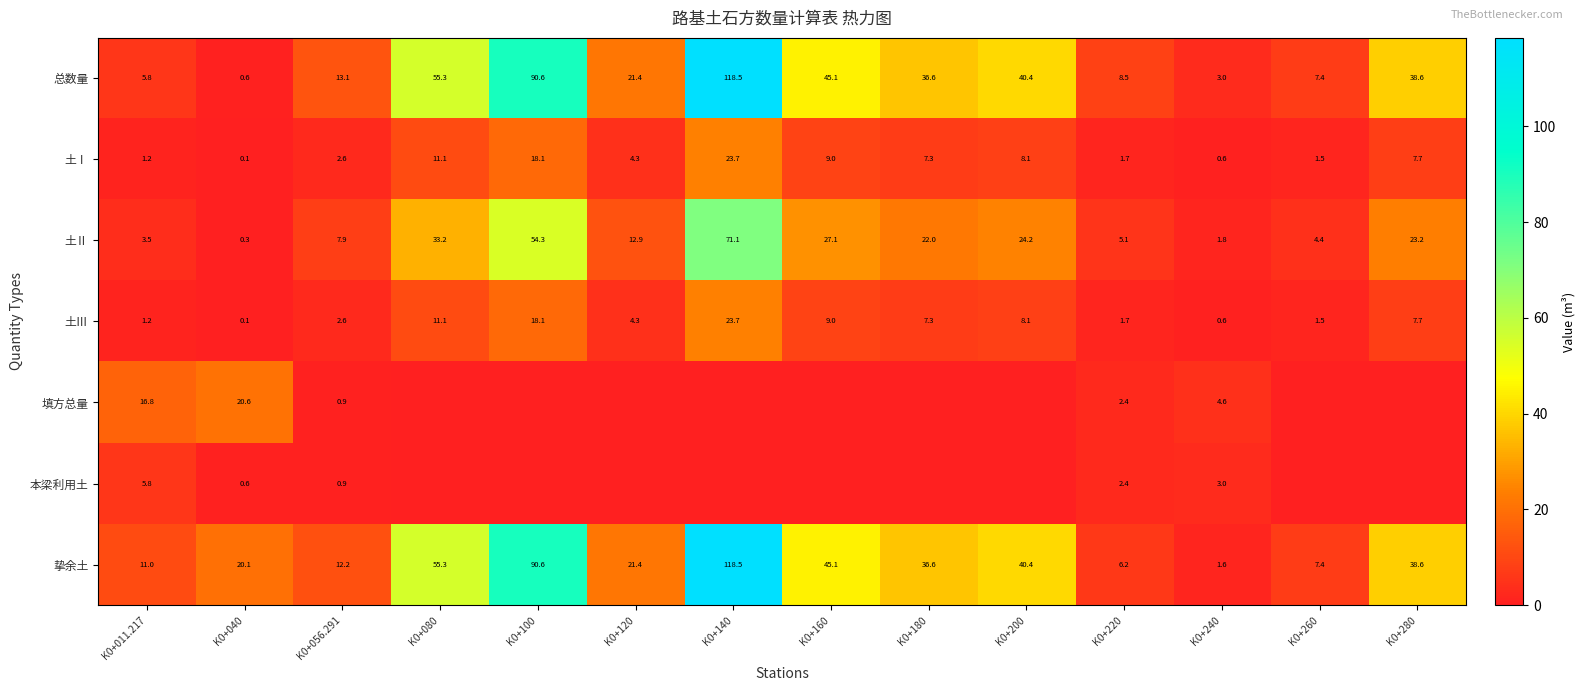

What is the lowest value of the 土Ⅰ series?

0.1